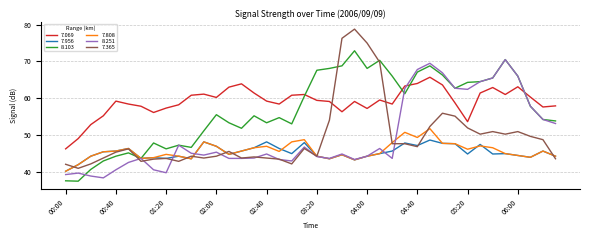

What is the highest value of the 8.103 series?

72.9